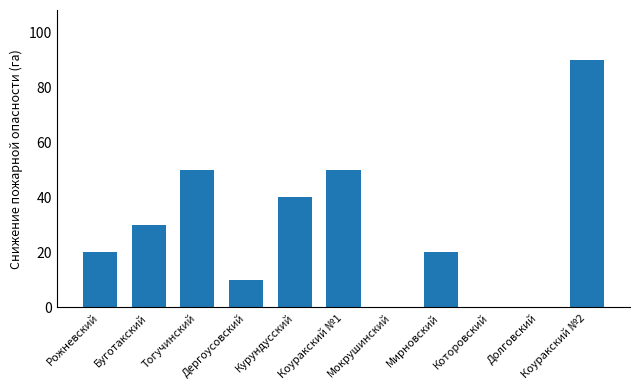

What is the maximum value shown in the chart?

90